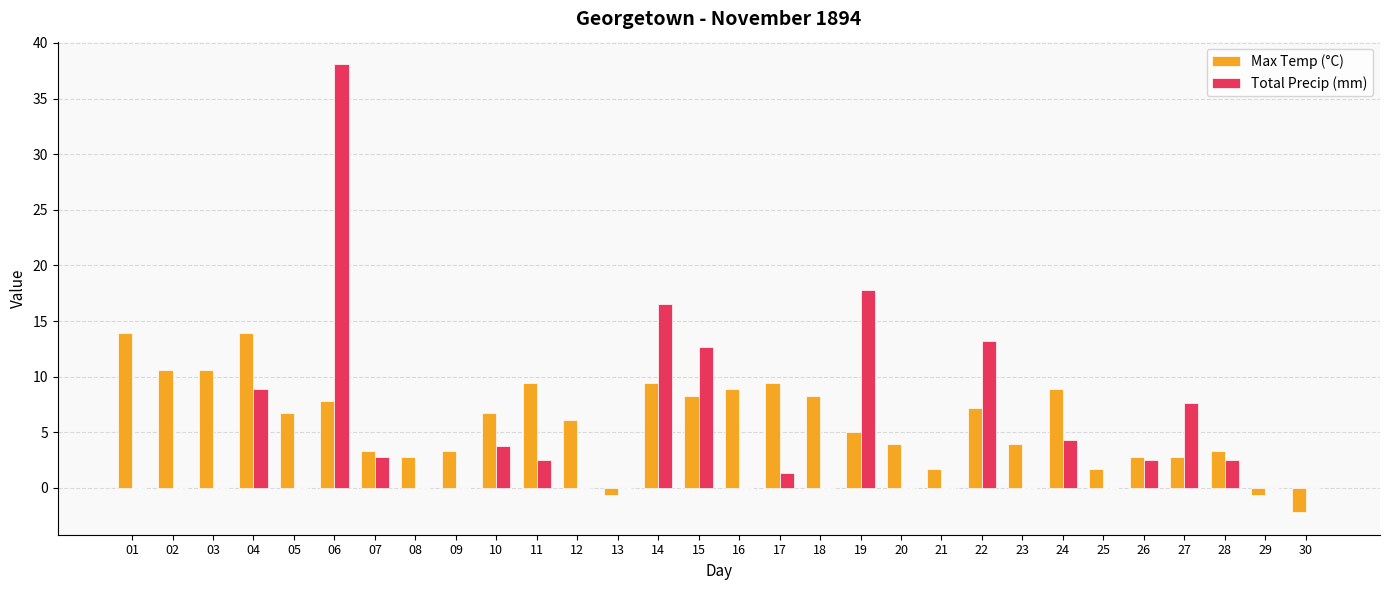

Is the value of Total Precip (mm) at 02 greater than the value of Max Temp (°C) at 08?

No